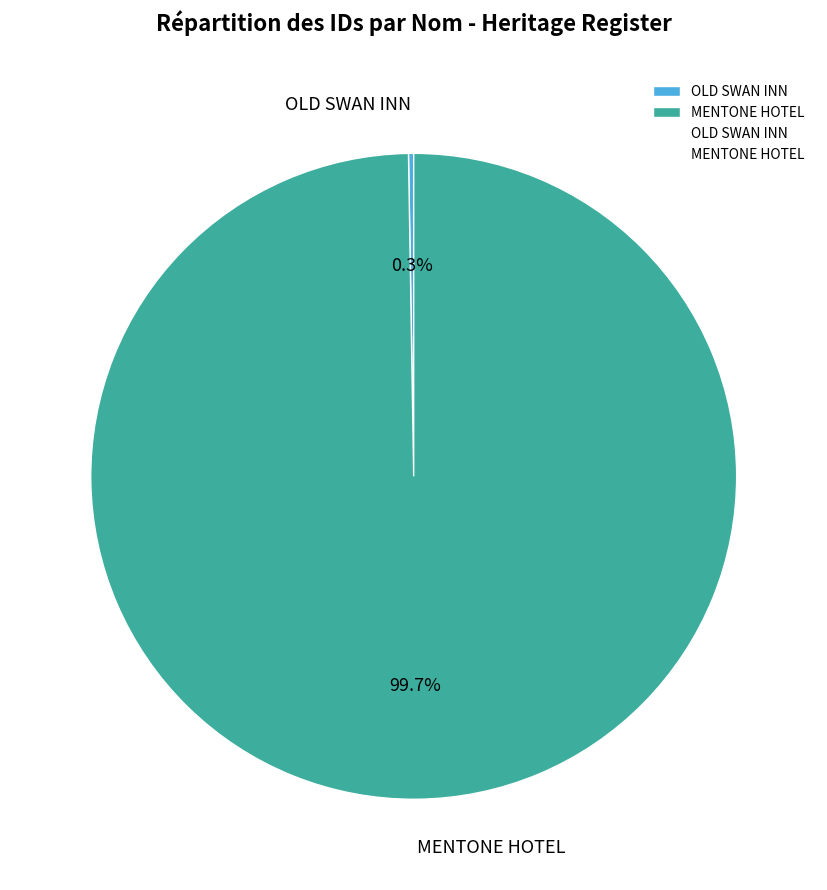

How much of the chart is everything except MENTONE HOTEL?

0.3%